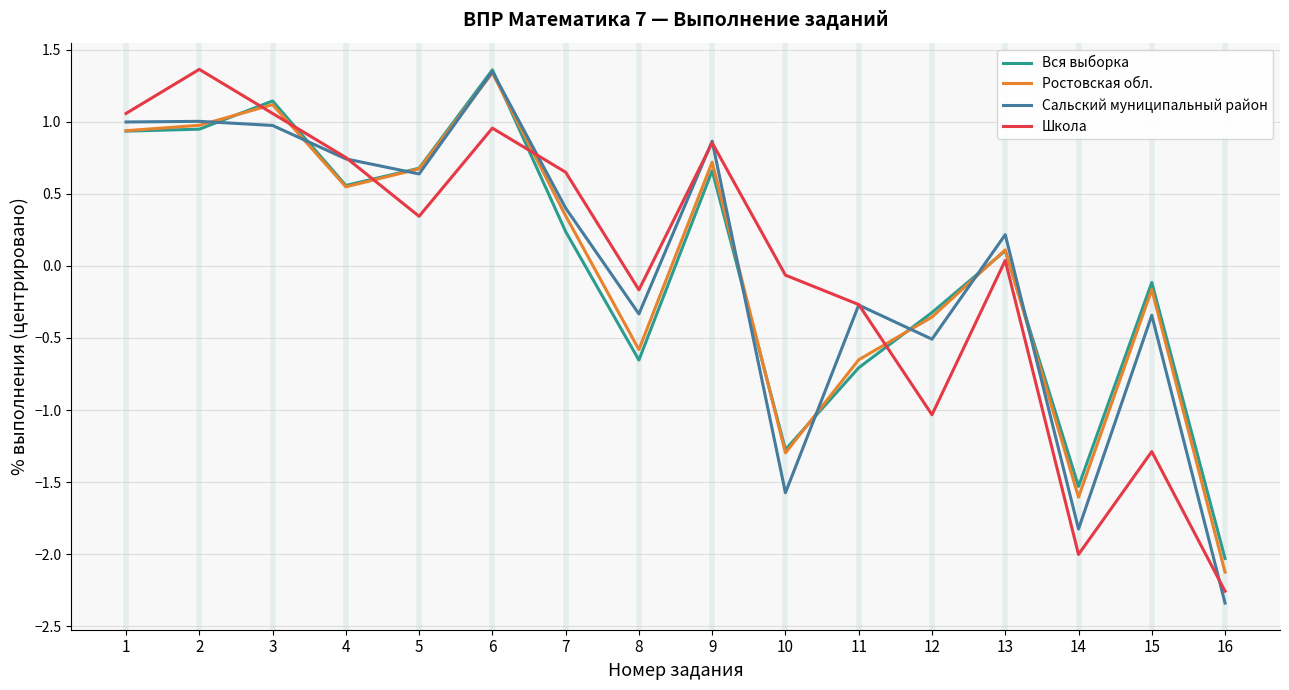

At which category is the sum across all series the highest?

6